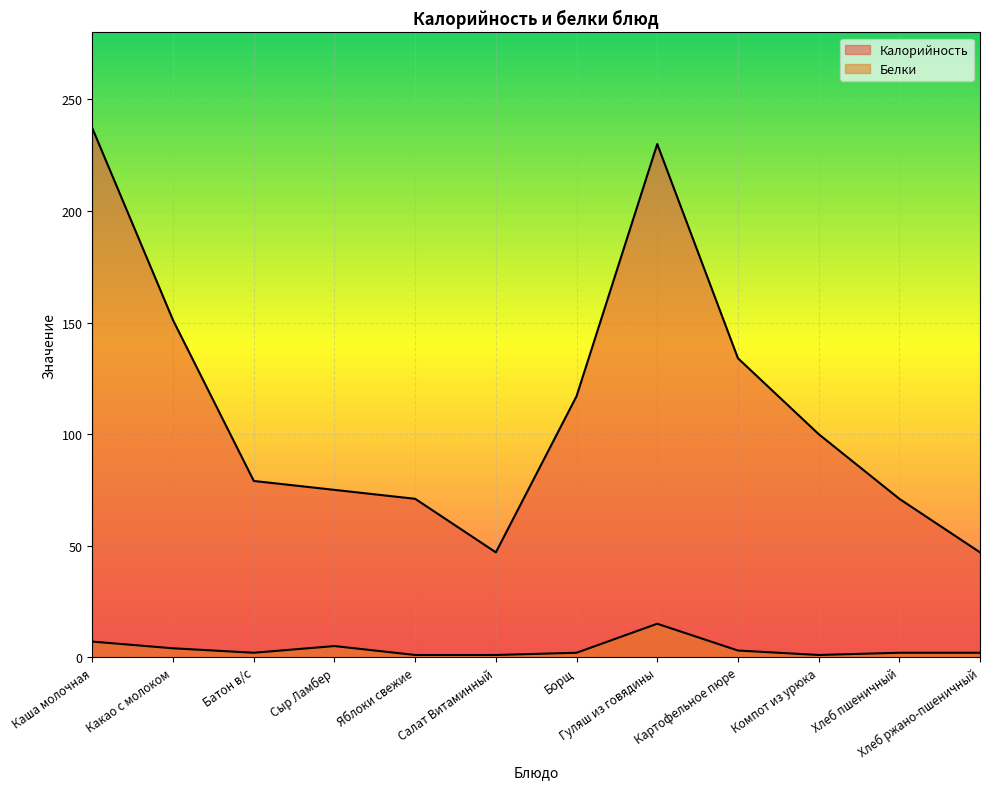

The Белки series shows 1 at Яблоки свежие. True or false?

True